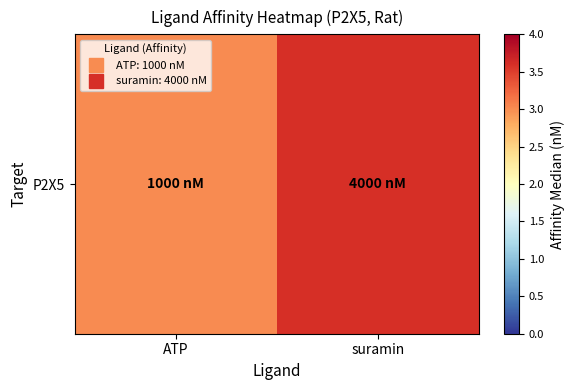

Reading left to right, transcribe all the data shown in this chart.

ATP=3.0	suramin=3.6